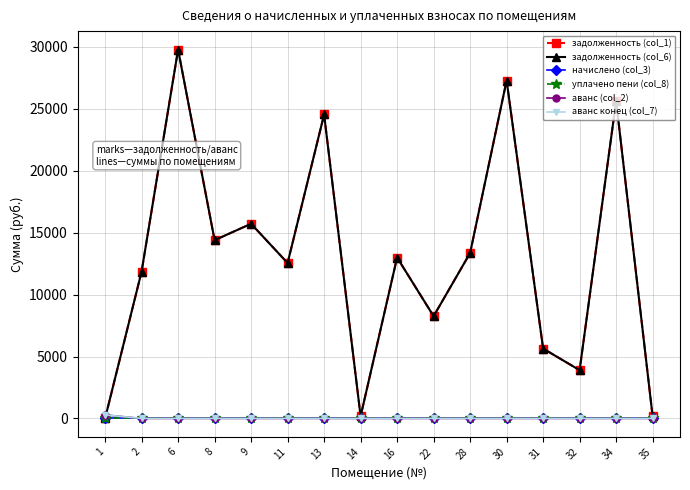

Between which two adjacent categories do аванс конец (col_7) and задолженность (col_6) first intersect?

1 and 2